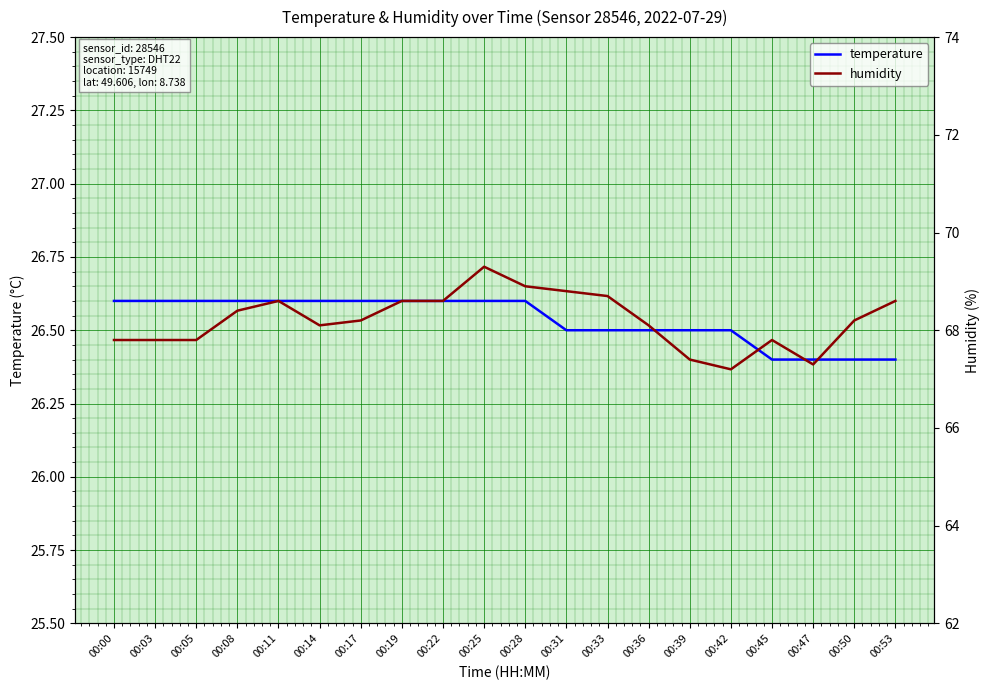

How many data points does each series have?

20